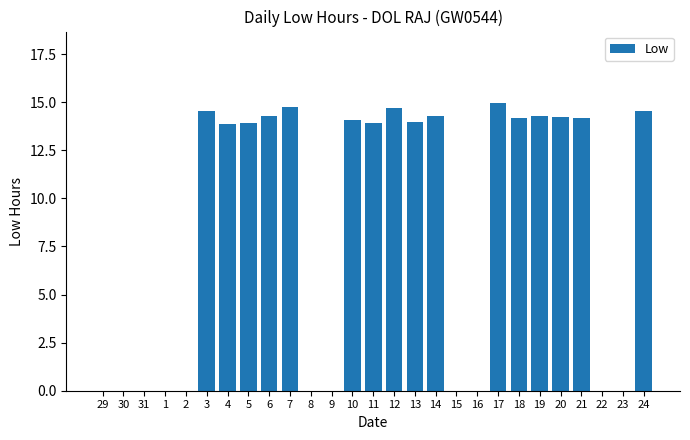

At which label does the data first exceed 13?

3